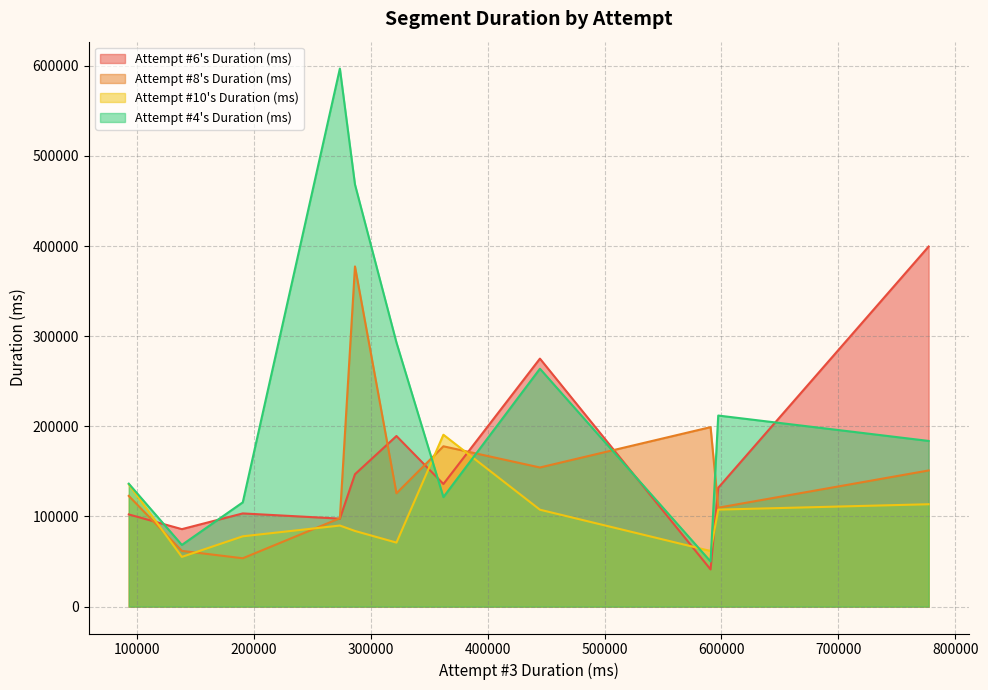

Is it true that Attempt #4's Duration (ms) equals 68233 at Linkdead Shed?

False